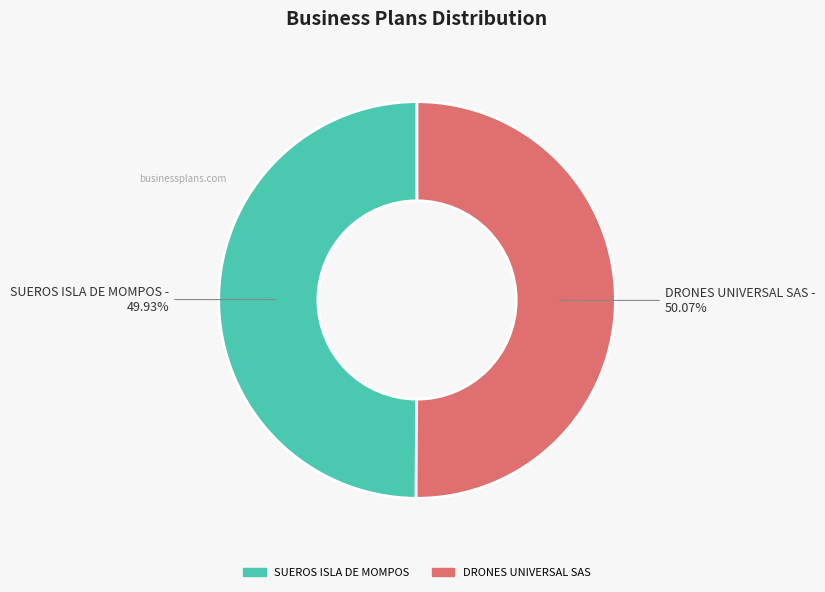

Approximately how many times larger is the value at DRONES UNIVERSAL SAS compared to SUEROS ISLA DE MOMPOS?

1.0